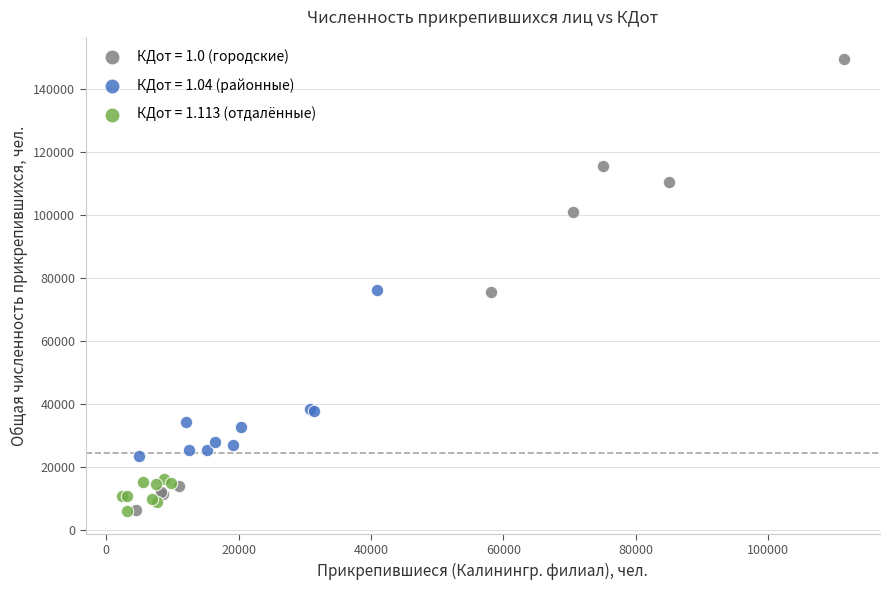

Which series has the largest Y range (max minus min)?

КДот = 1.0 (городские)